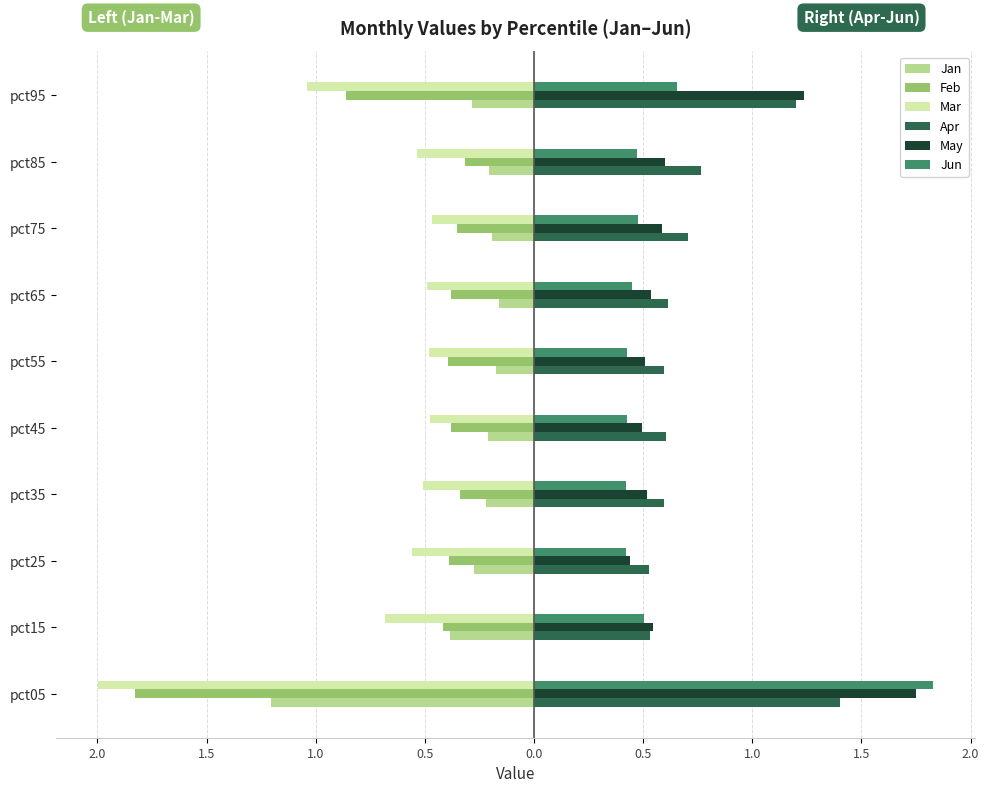

What are all the series names shown in the legend?

Jan, Feb, Mar, Apr, May, Jun